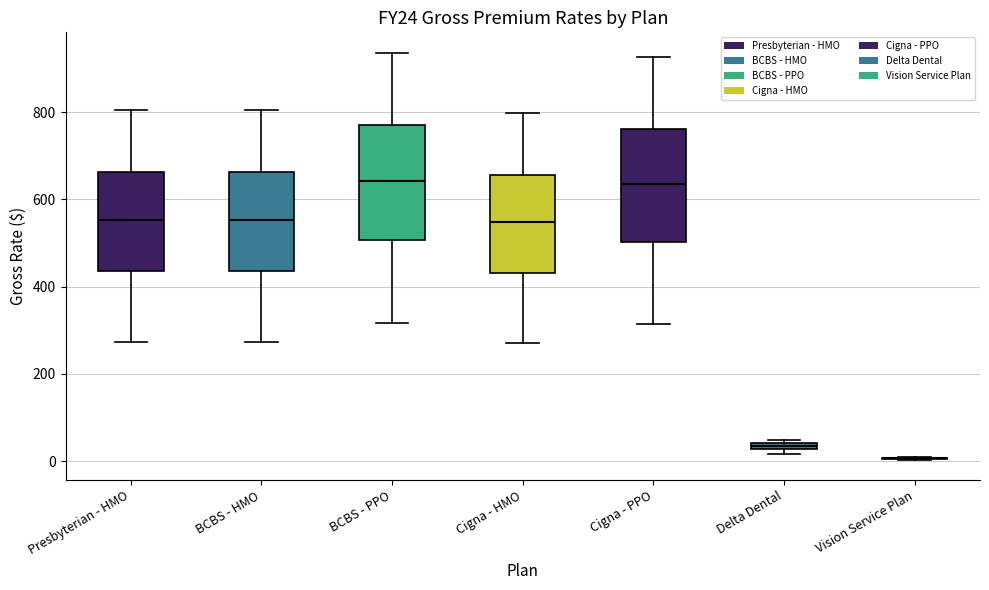

Where is the upper edge of the box for BCBS - PPO on the y-axis? The values are not printed on the chart, so give them approximately, as read against the axis.

760